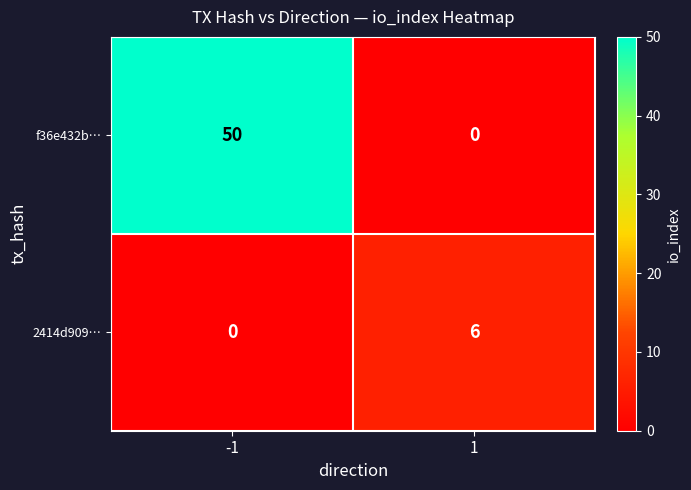

Reading left to right, extract all data points from this chart.

f36e432b…: 50	0
2414d909…: 0	6